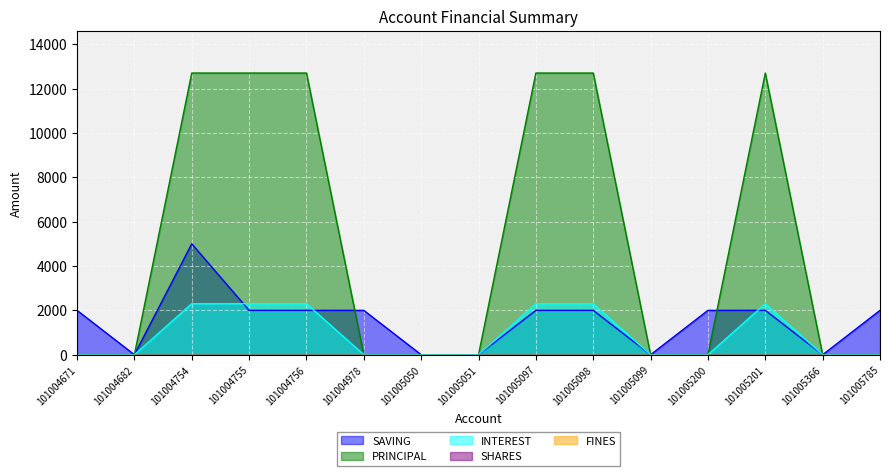

True or false: SAVING and PRINCIPAL intersect in this chart.

True